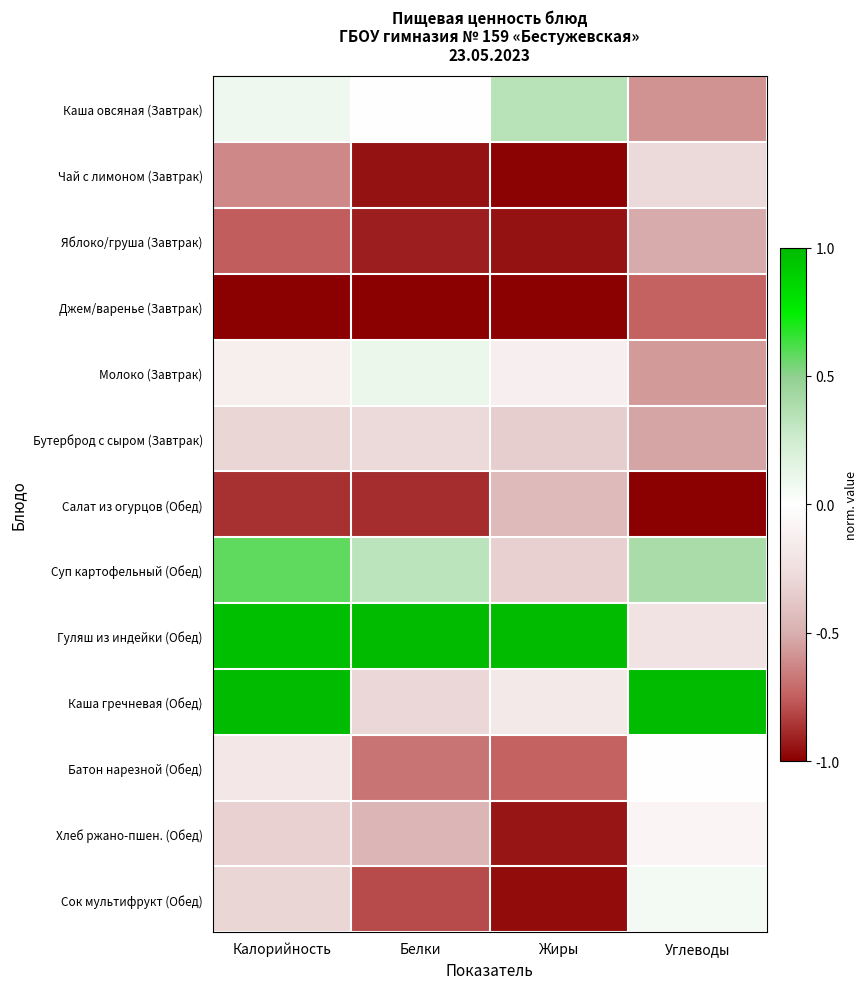

Which label corresponds to the smallest value in the chart?

Калорийность